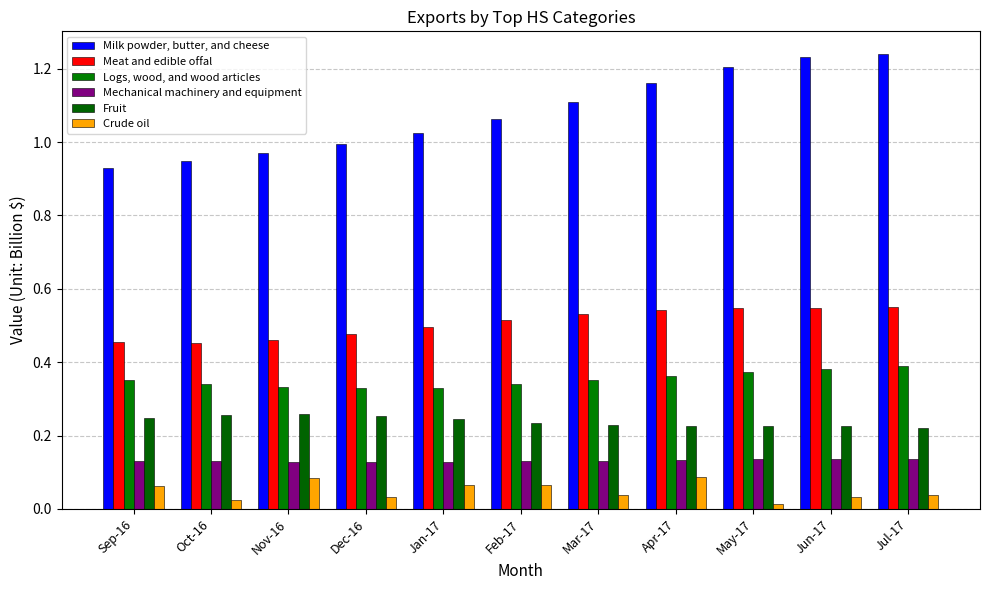

What value does the Milk powder, butter, and cheese series have at Oct-16?

0.9